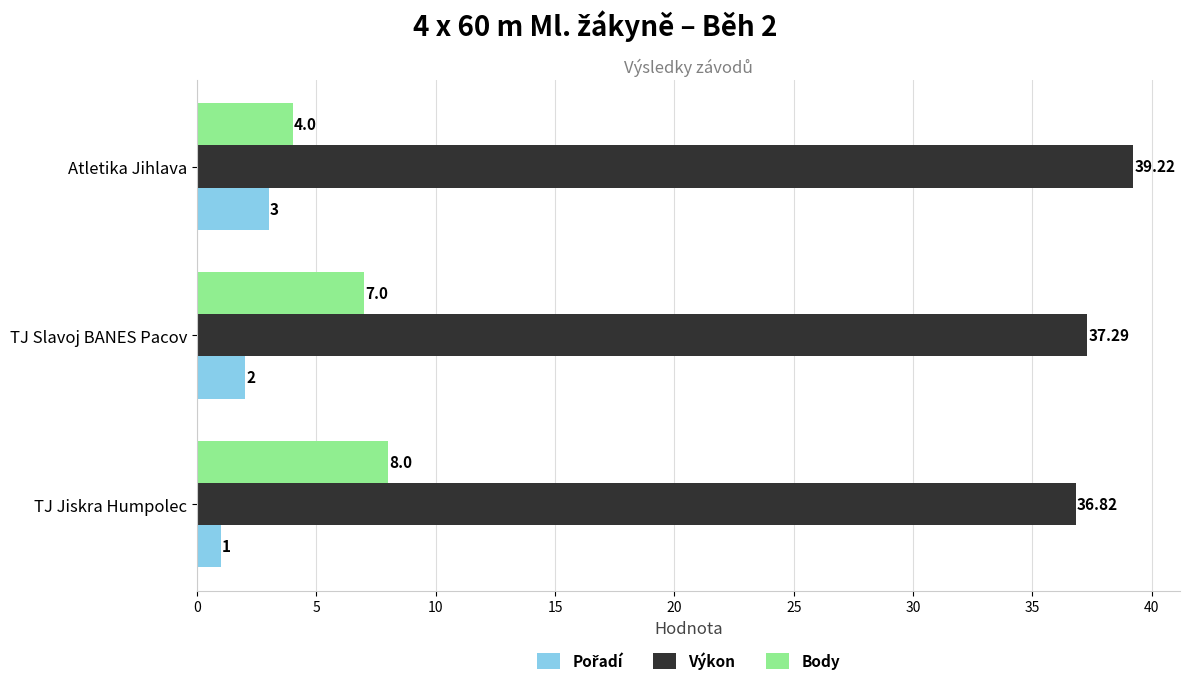

Which label corresponds to the largest value in the chart?

Atletika Jihlava